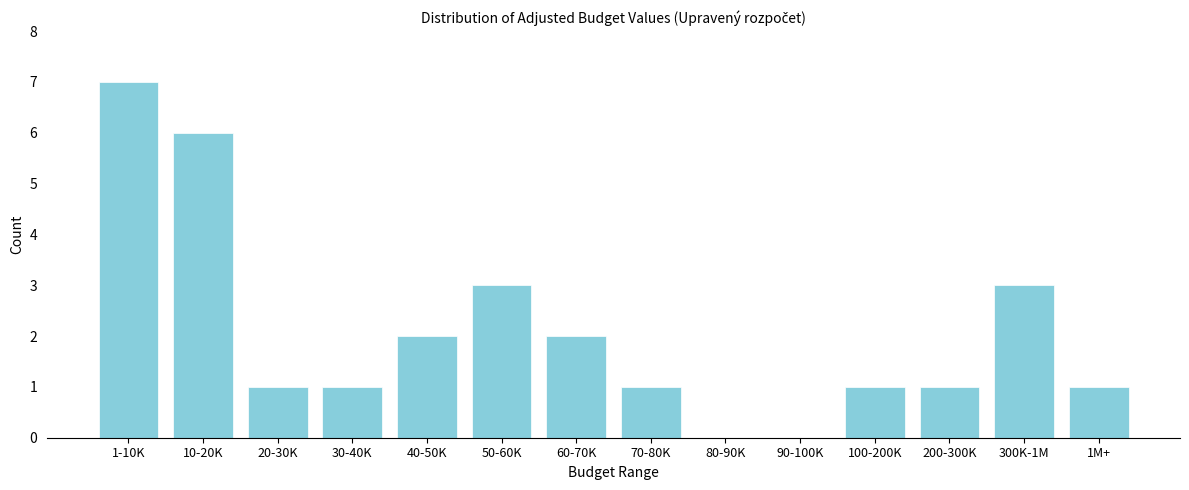

Reading left to right, extract all data points from this chart.

1-10K=7	10-20K=6	20-30K=1	30-40K=1	40-50K=2	50-60K=3	60-70K=2	70-80K=1	80-90K=0	90-100K=0	100-200K=1	200-300K=1	300K-1M=3	1M+=1